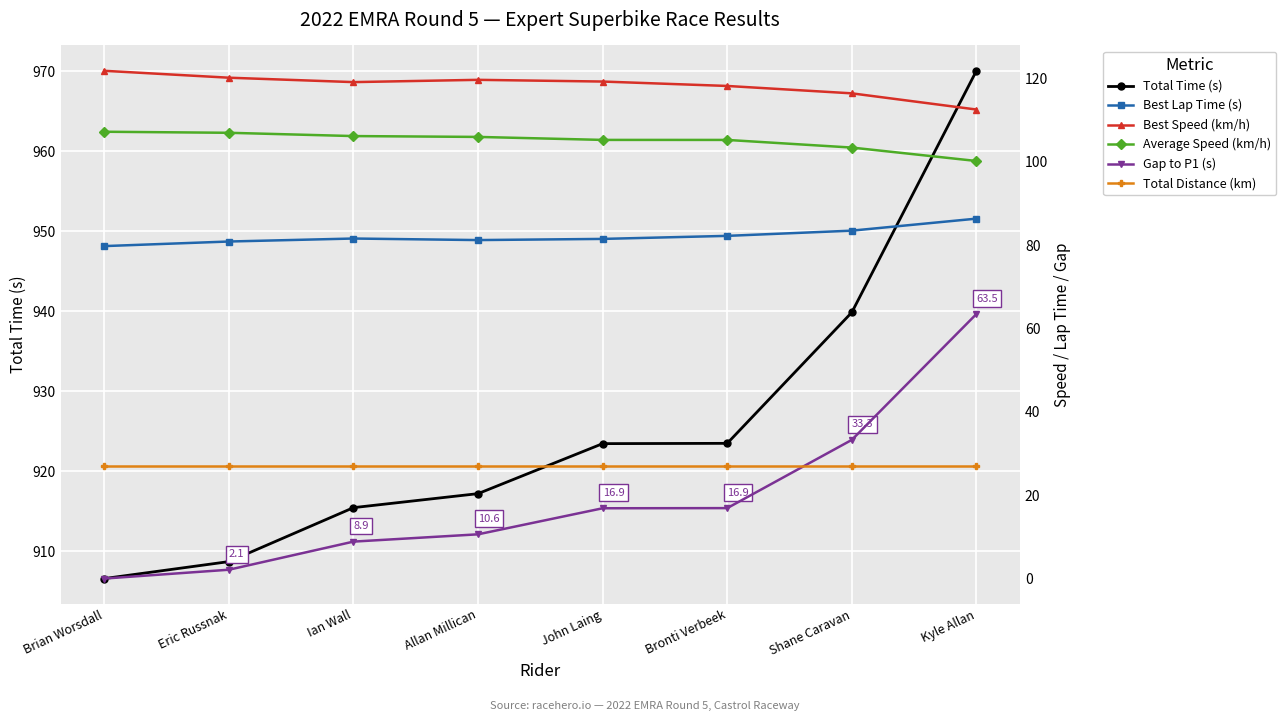

What is the value of the Gap to P1 (s) point at the 4th from the left?

10.6